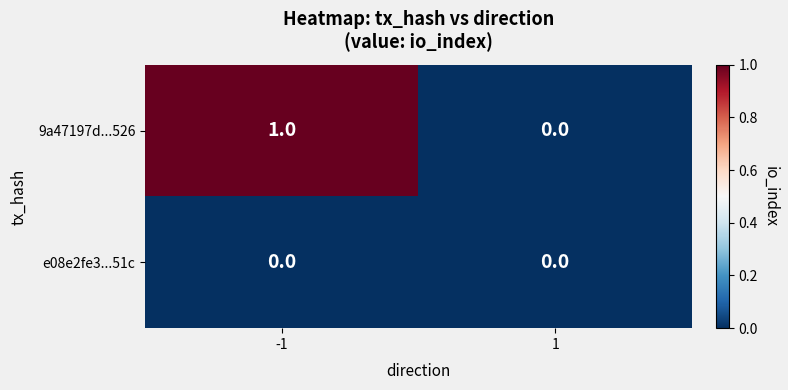

List the series in order of their peak value, highest first.

9a47197d...526, e08e2fe3...51c